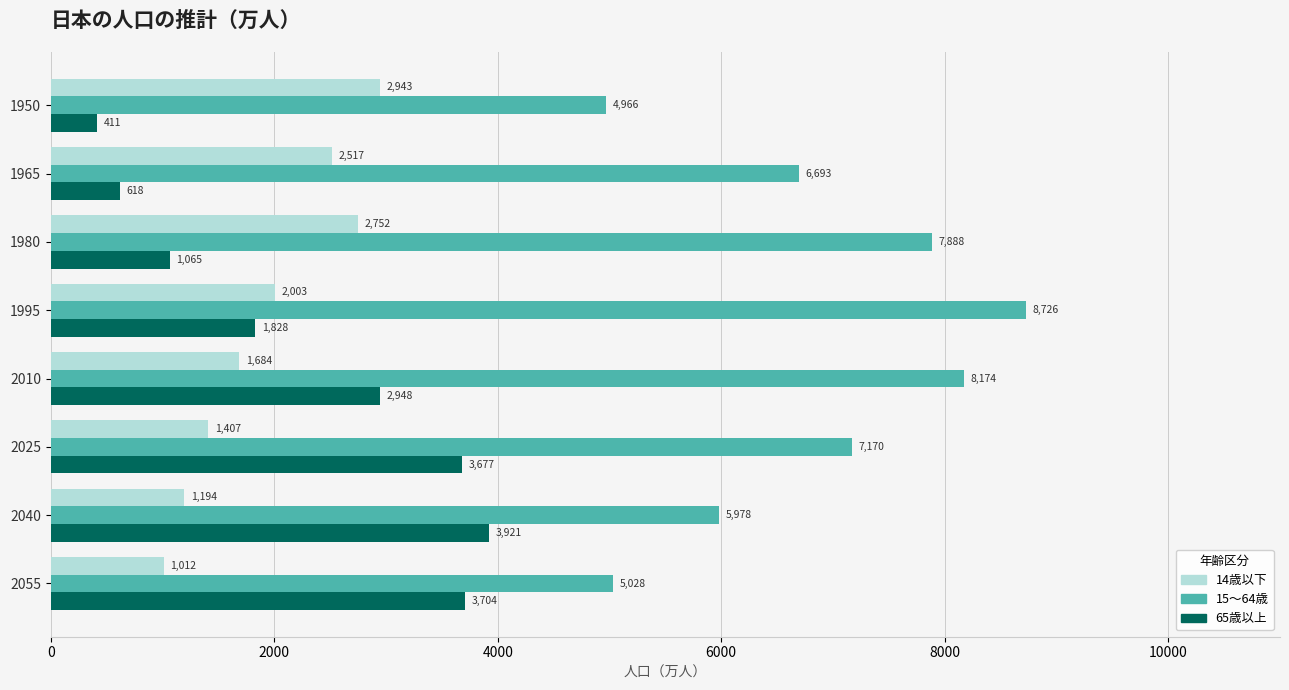

What is the difference between the second highest and minimum values in the 14歳以下 series?

1740.1